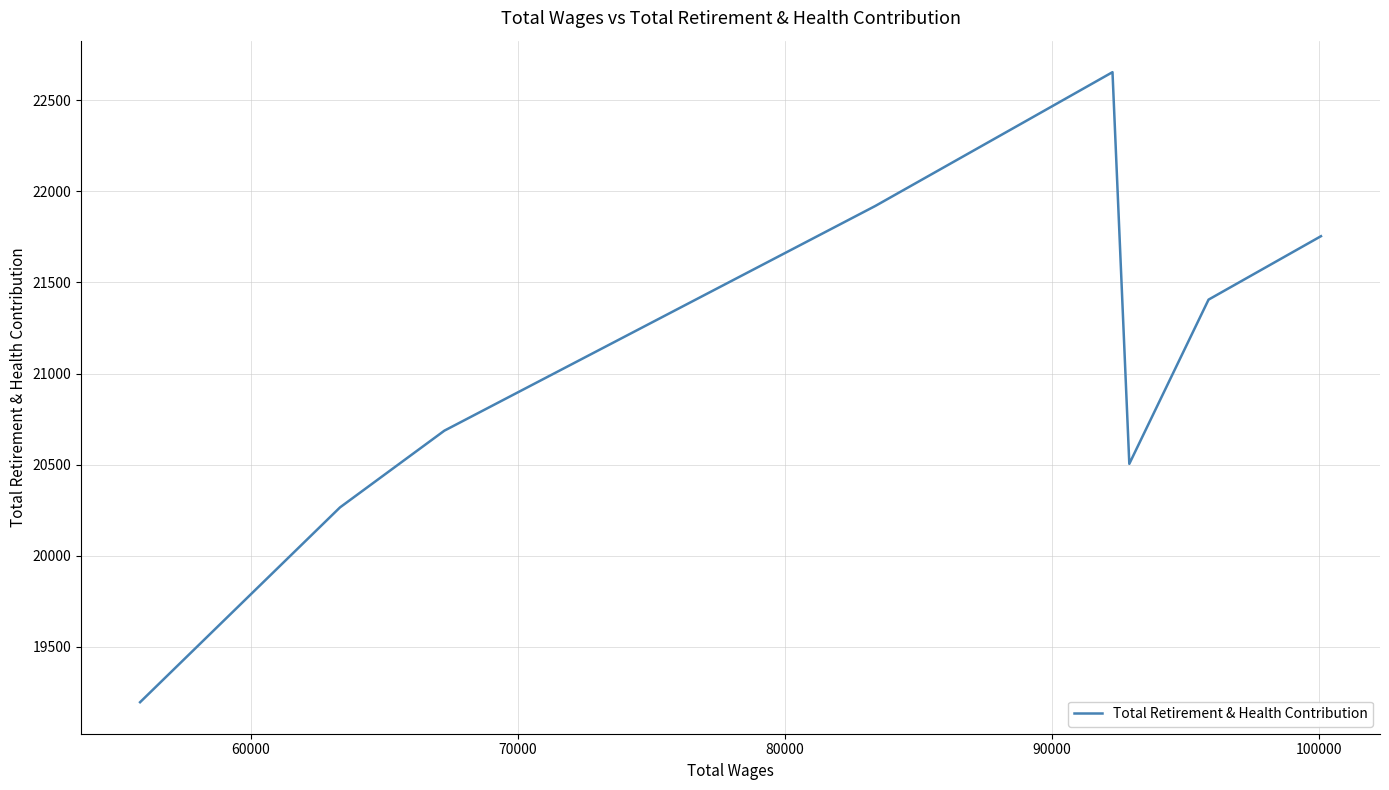

What is the difference between the maximum and minimum values?

3457